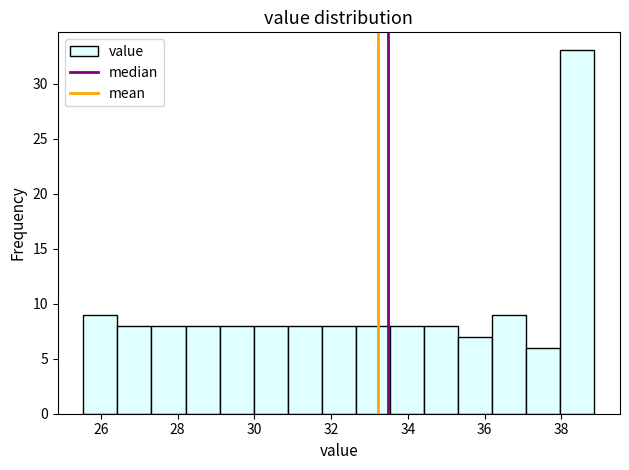

How tall is the bar that spans 32.6 to 33.6 on the x-axis? Neither the bar edges nor the heights are printed on the chart, so give them approximately, as read against the axes.

8